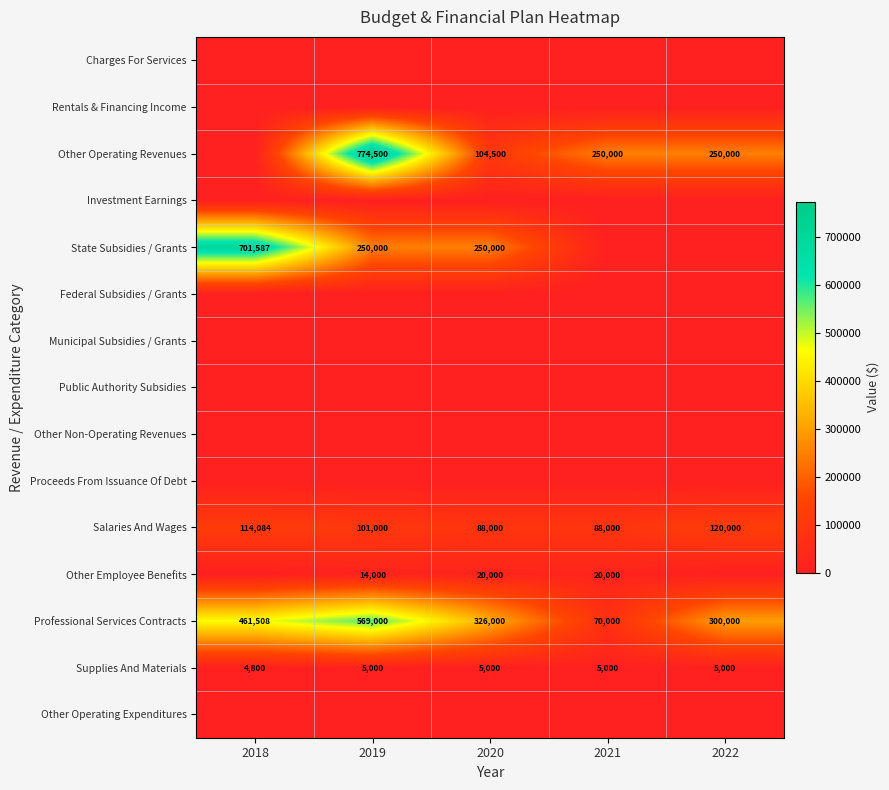

What is the minimum value for Salaries And Wages?

88000